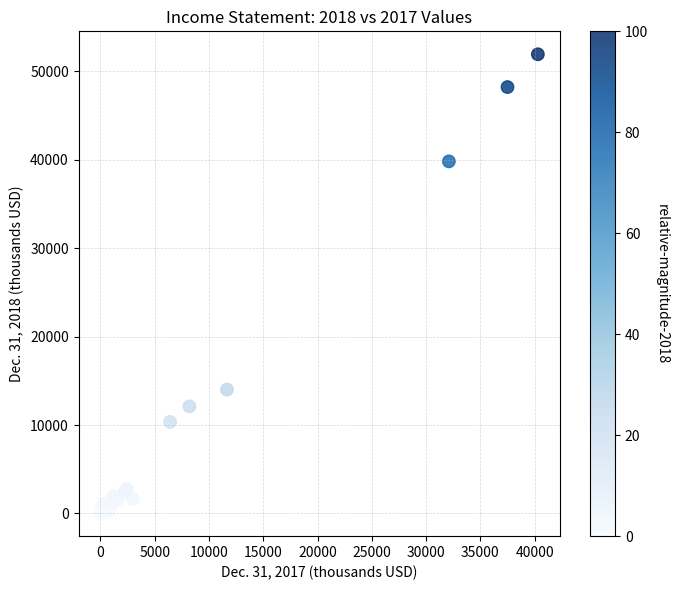

What Y value in the scatter plot is closest to 25976?

14008